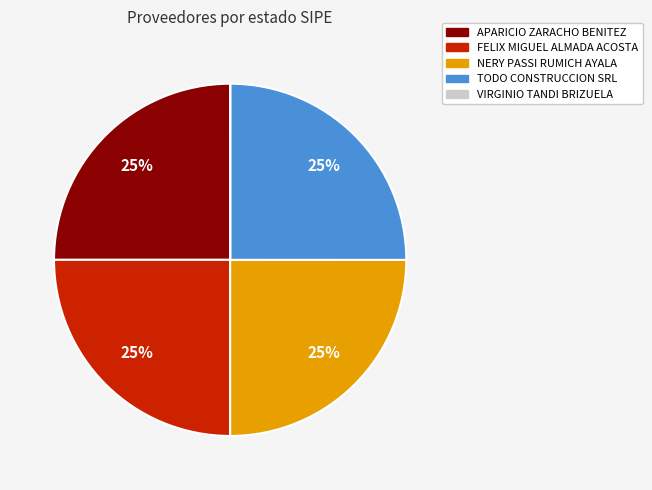

What is the ratio of the value at APARICIO ZARACHO BENITEZ to the value at TODO CONSTRUCCION SRL?

1.0